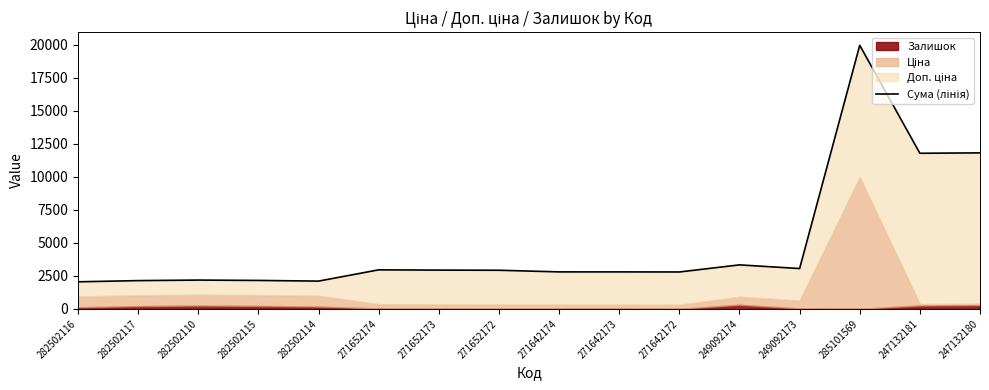

At which category does the chart reach its minimum across all series?

282502116